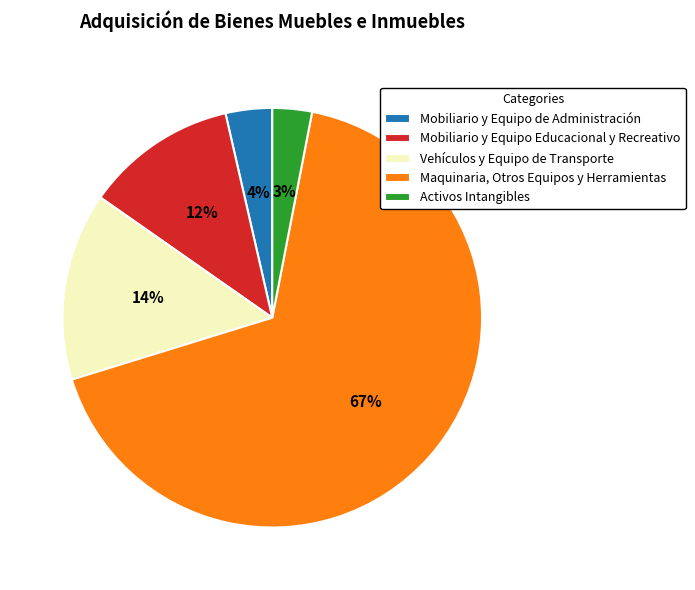

Is it true that Activos Intangibles is 3% of the pie?

True